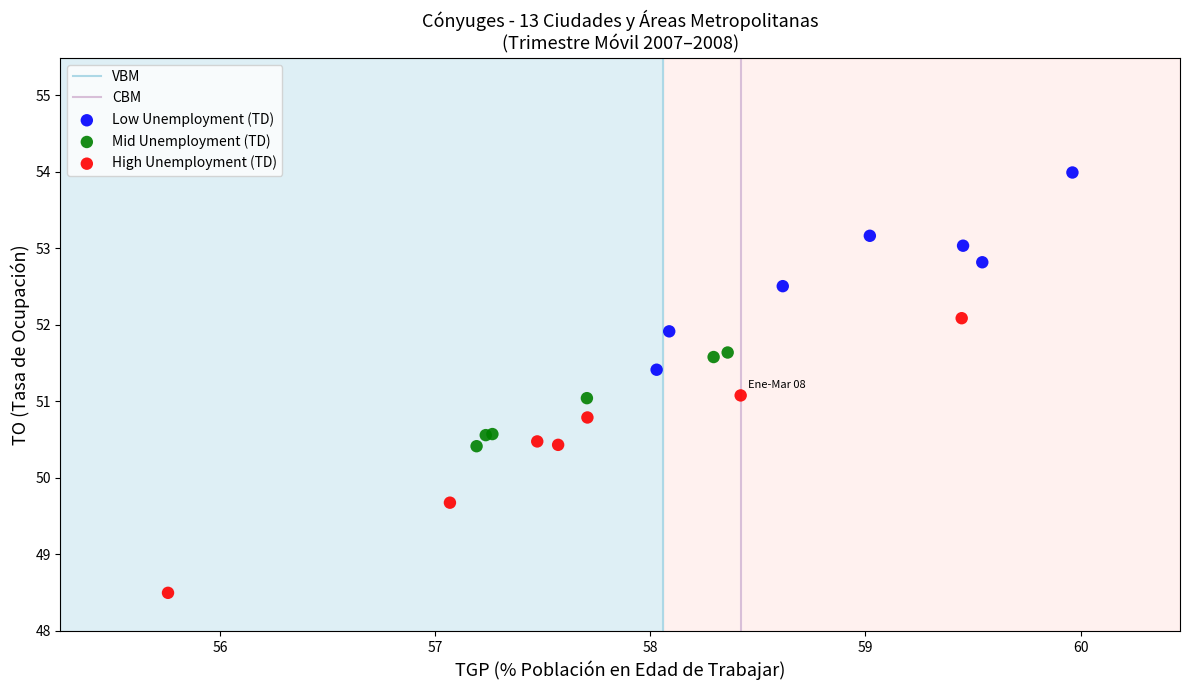

Which series contains the lowest Y value?

High Unemployment (TD)